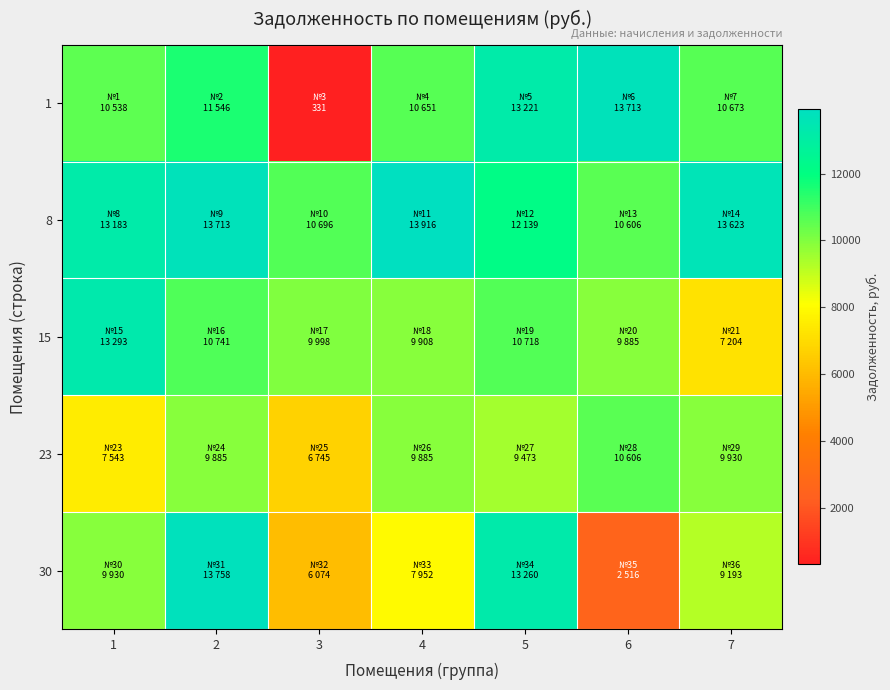

At which category is the sum across all series the highest?

2